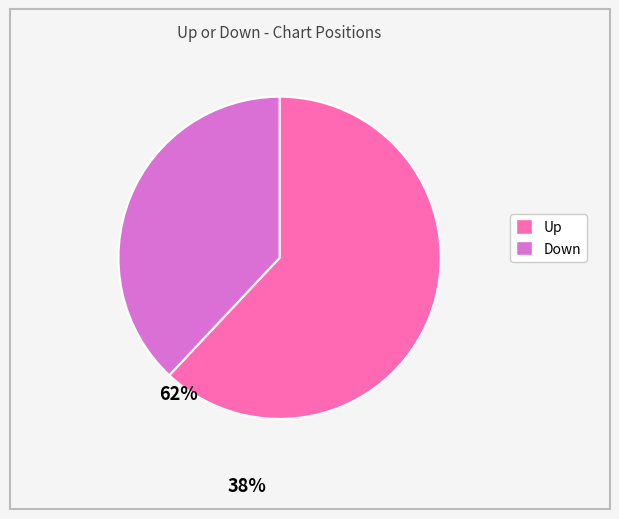

Is there any slice that represents more than half of the pie?

Yes